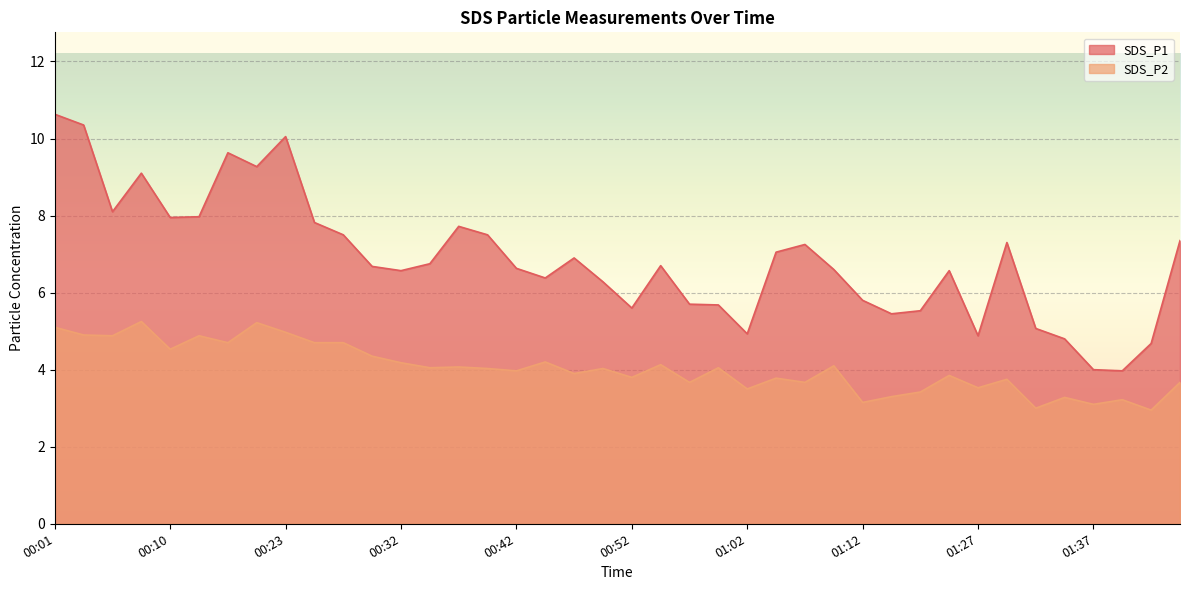

What is the spread (max minus min) of values at 00:30?

2.3